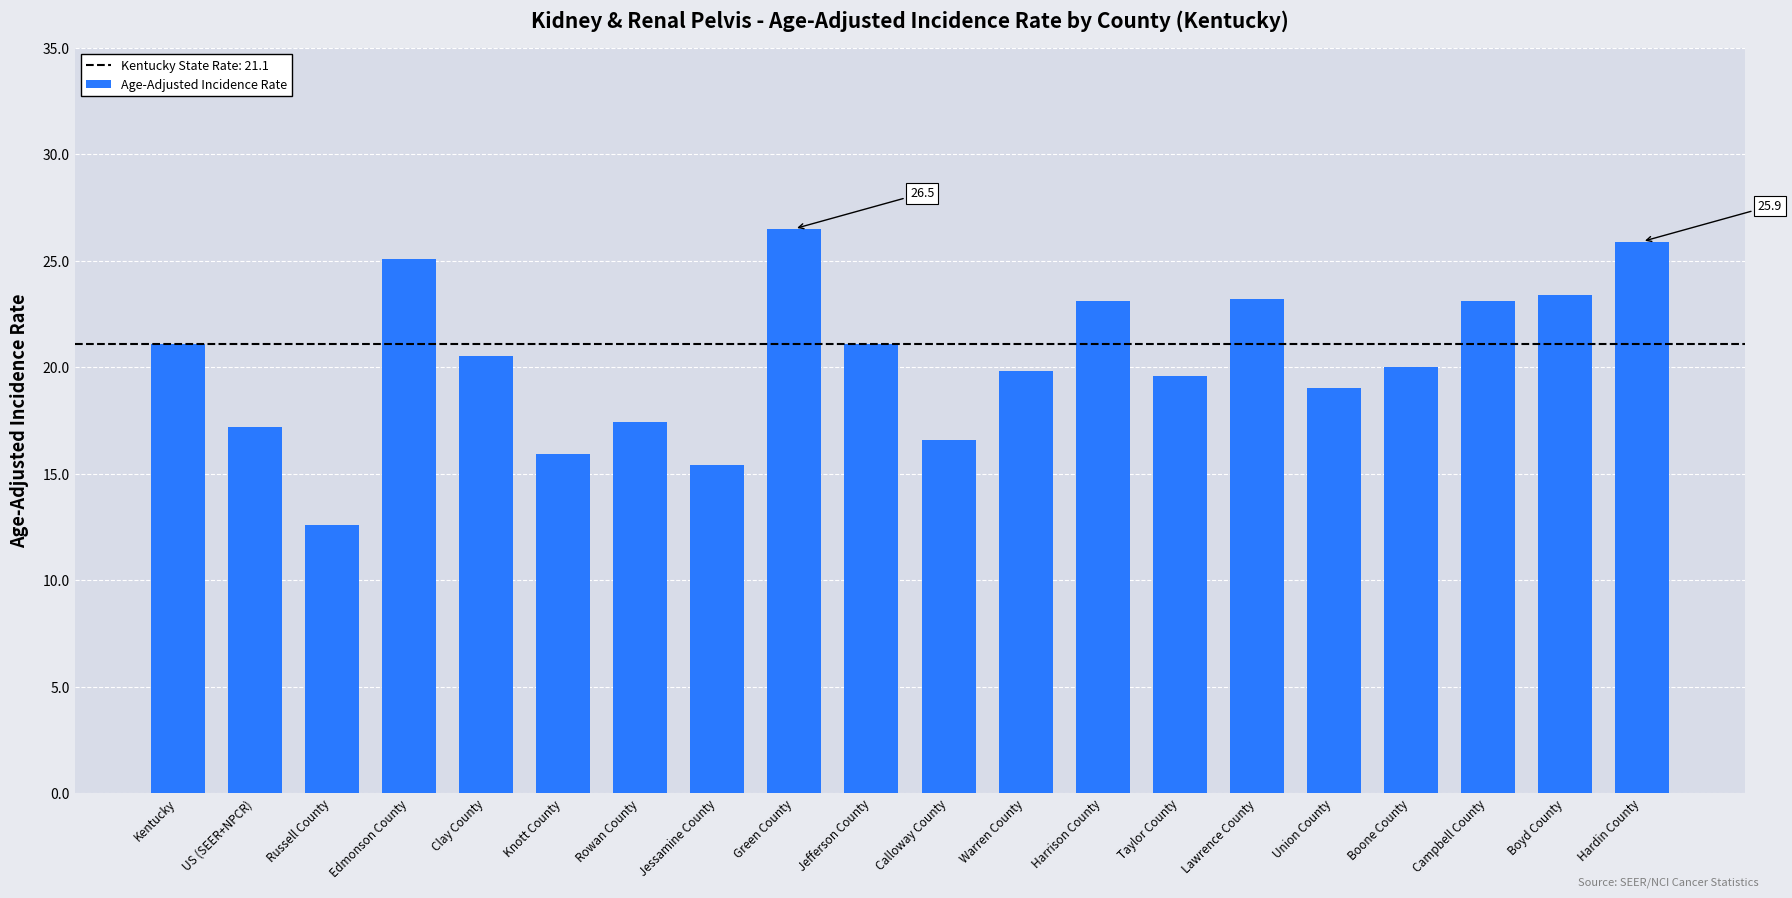

Are the bars horizontal?

No